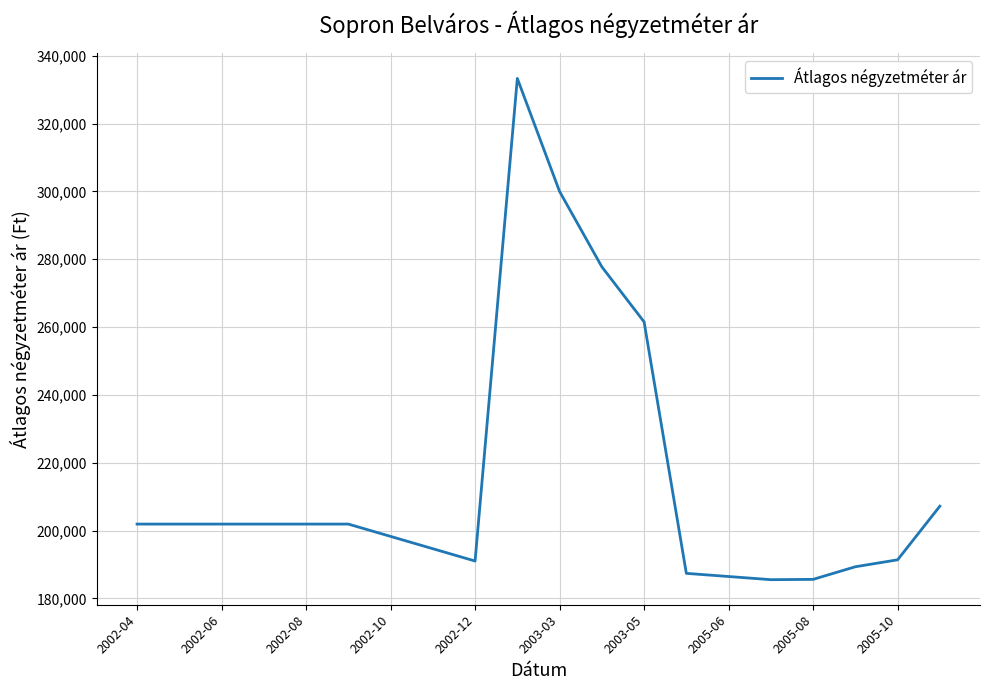

What is the smallest value displayed?

185505